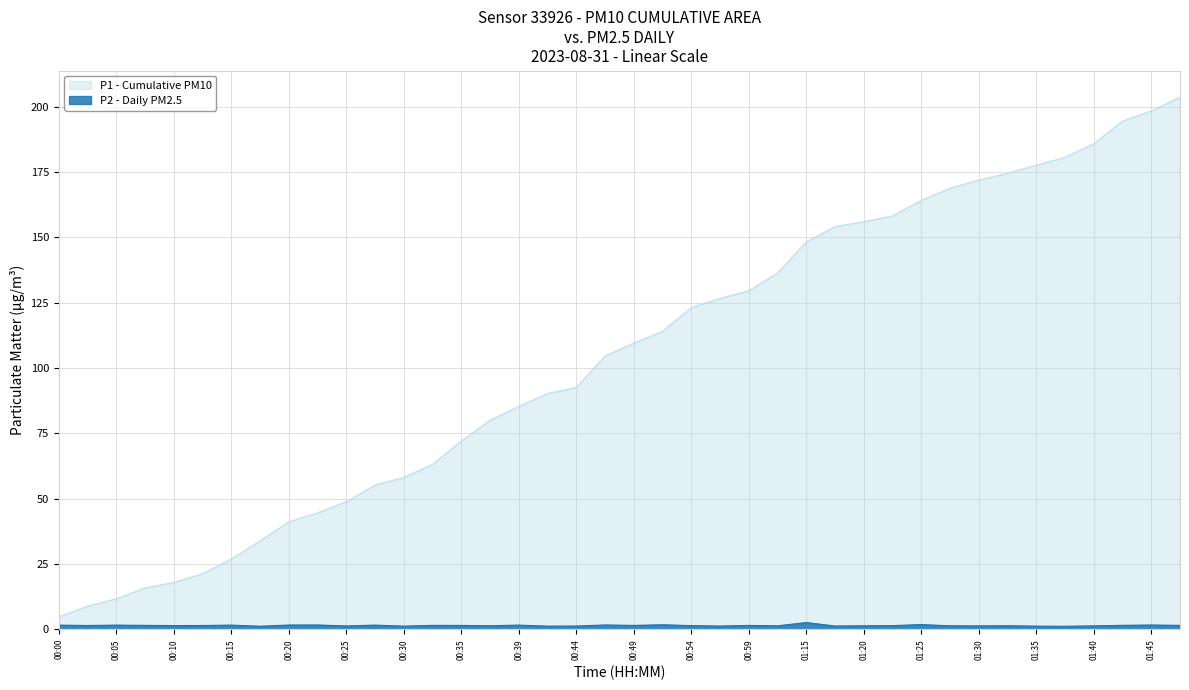

Reading left to right, list all the values displayed in this chart.

00:00=1.6	00:03=1.4	00:05=1.6	00:08=1.5	00:10=1.4	00:13=1.4	00:15=1.6	00:17=1.2	00:20=1.6	00:22=1.6	00:25=1.3	00:27=1.6	00:30=1.2	00:32=1.5	00:35=1.5	00:37=1.4	00:39=1.6	00:42=1.2	00:44=1.2	00:47=1.6	00:49=1.5	00:52=1.7	00:54=1.4	00:56=1.2	00:59=1.5	01:04=1.3	01:15=2.6	01:17=1.2	01:20=1.3	01:23=1.4	01:25=1.8	01:27=1.3	01:30=1.3	01:32=1.4	01:35=1.2	01:37=1.1	01:40=1.3	01:43=1.5	01:45=1.6	01:48=1.5